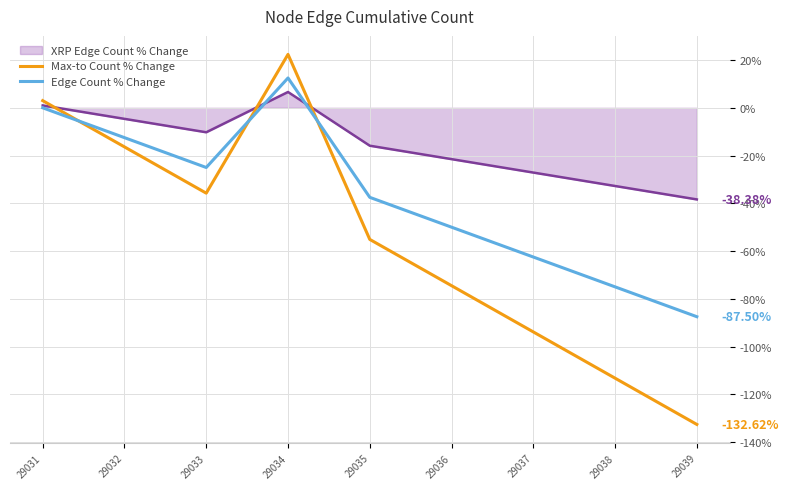

Is this an area chart (filled region under the line)?

No